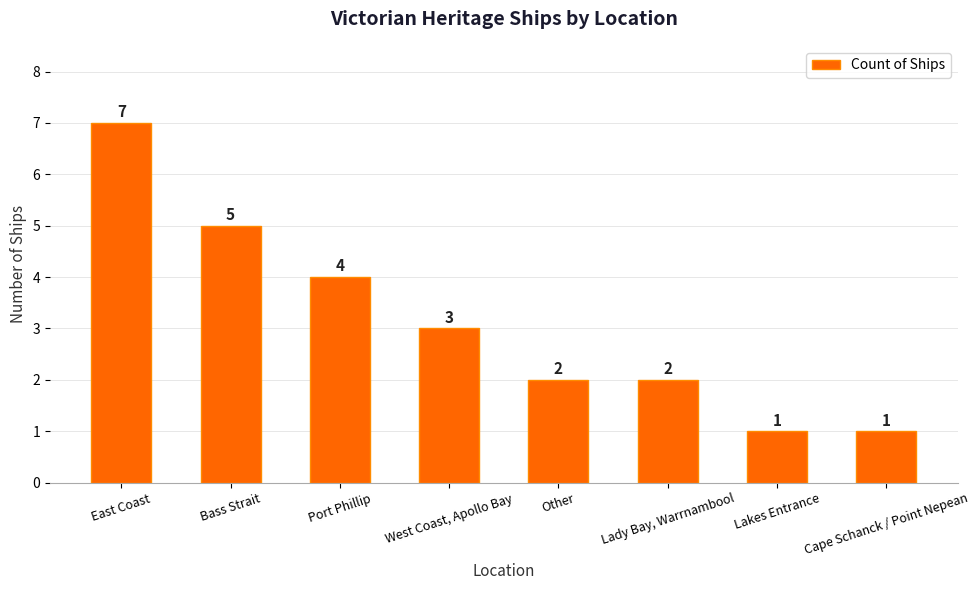

What is the change in value from East Coast to Lady Bay, Warrnambool?

-5